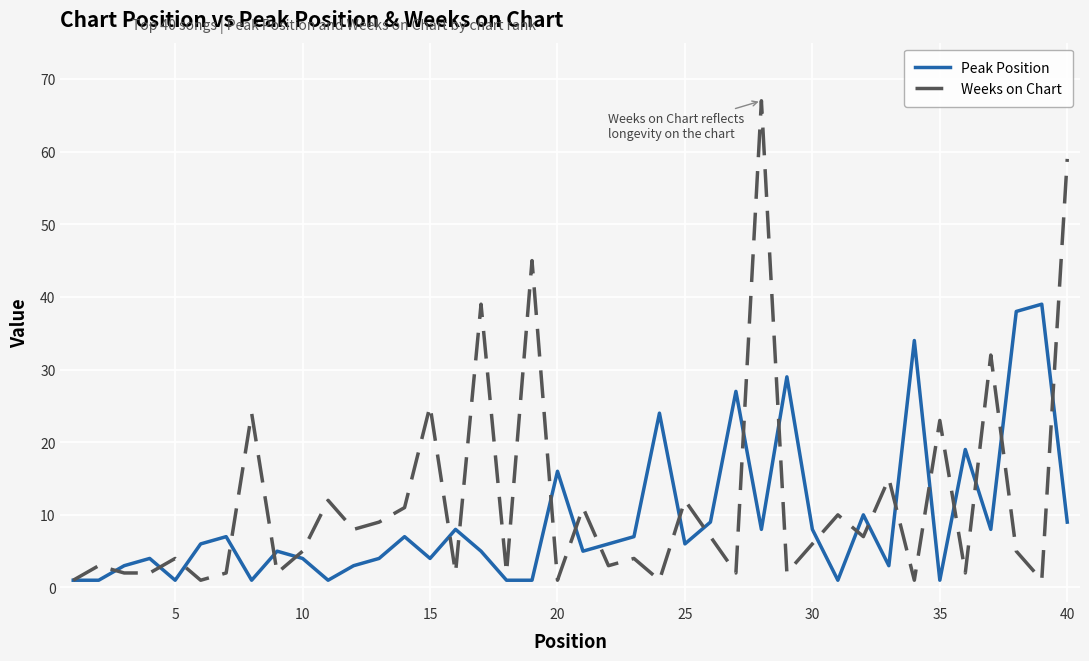

True or false: Weeks on Chart and Peak Position cross at least once.

True